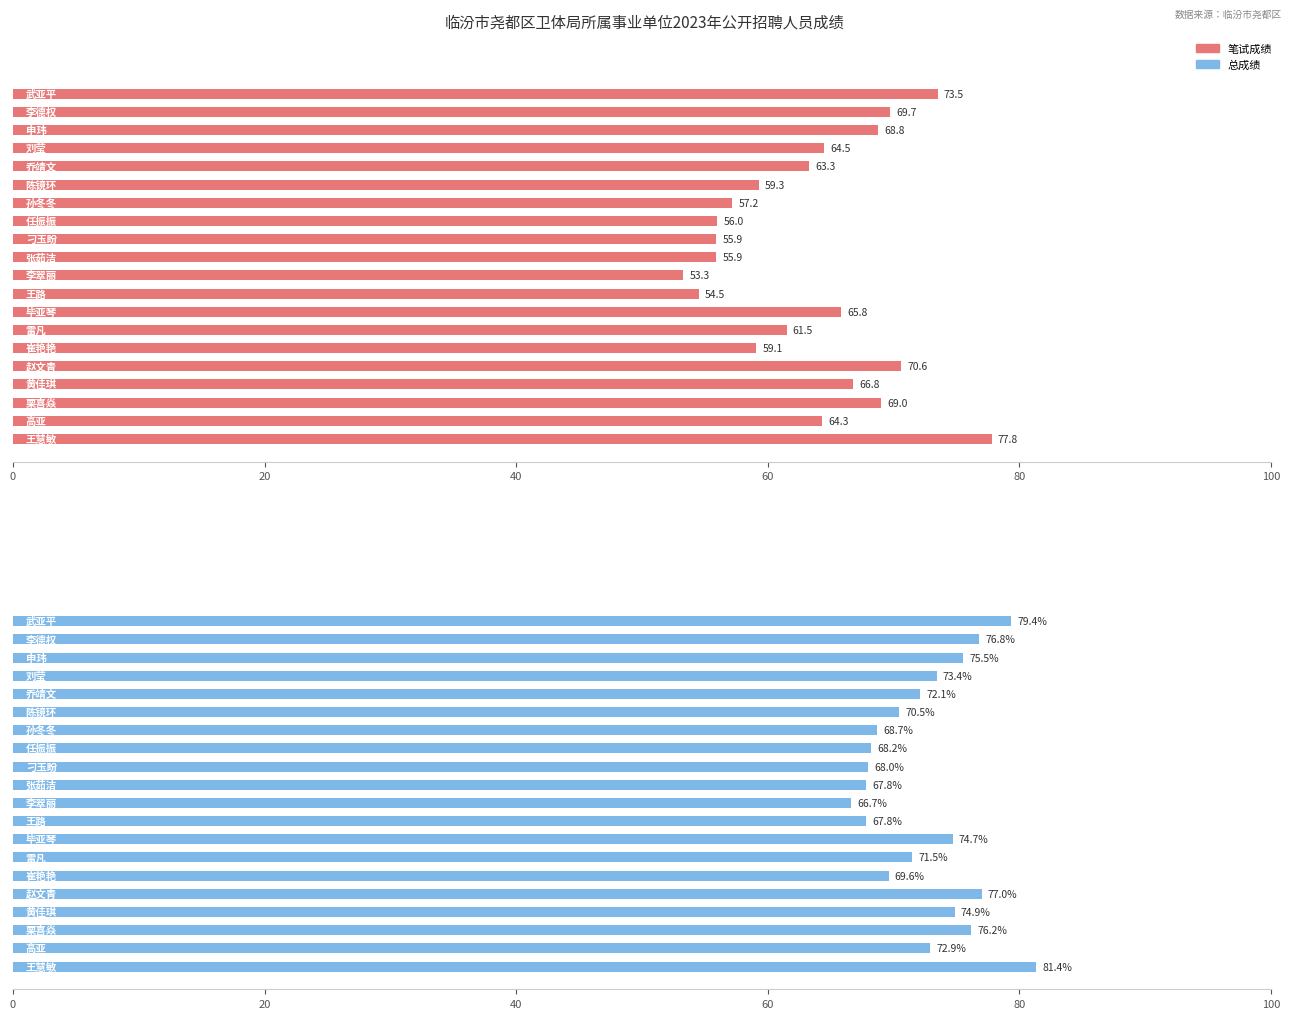

Between 12 and 40, which is larger?

40